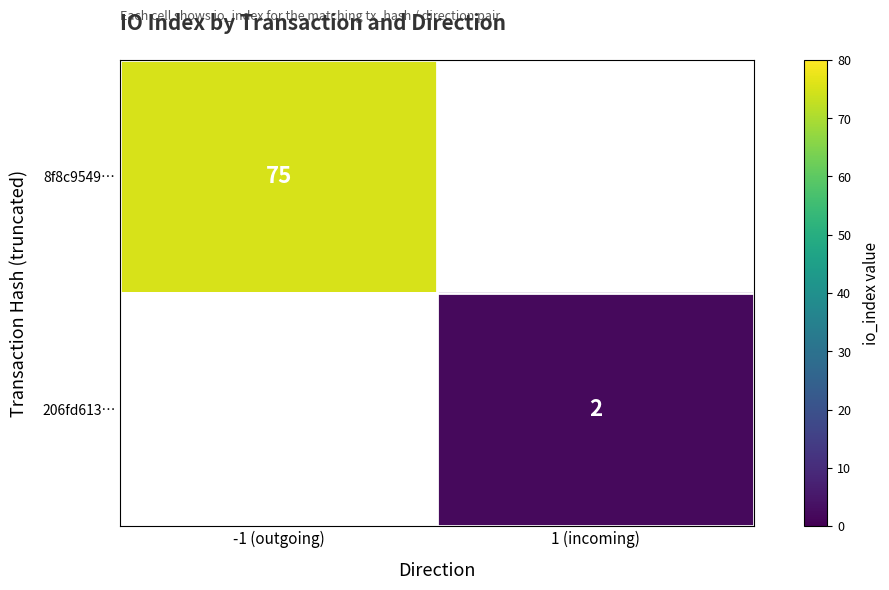

True or false: 8f8c9549… has a value of 75 at -1 (outgoing).

True